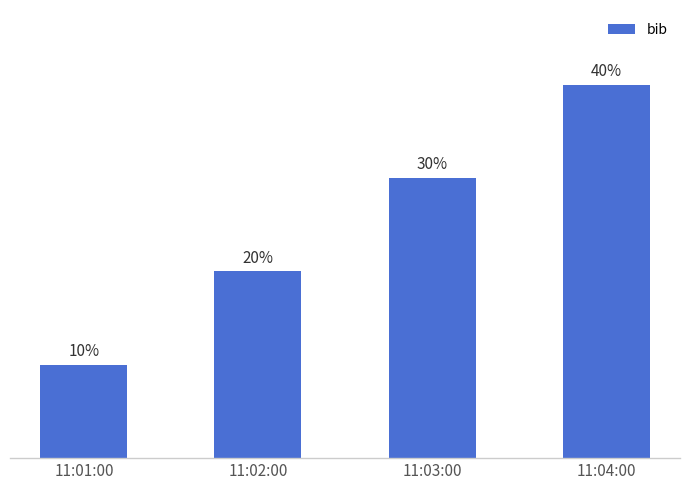

What is the difference between the values at 11:01:00 and 11:02:00?

1